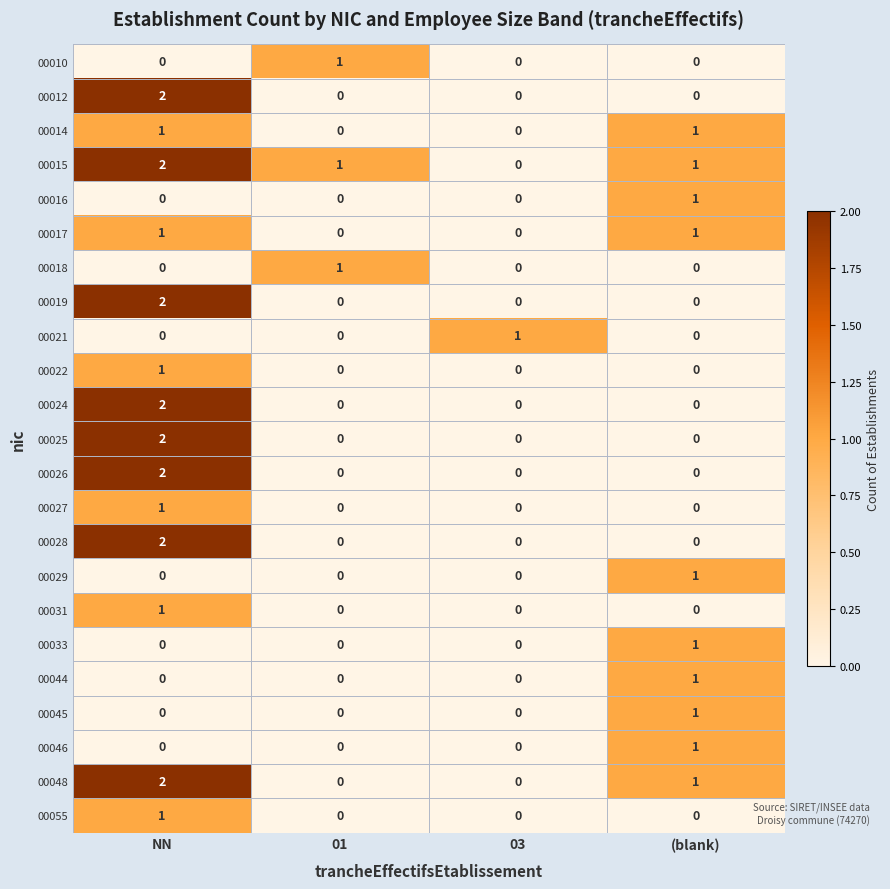

At which category is the sum across all series the highest?

NN